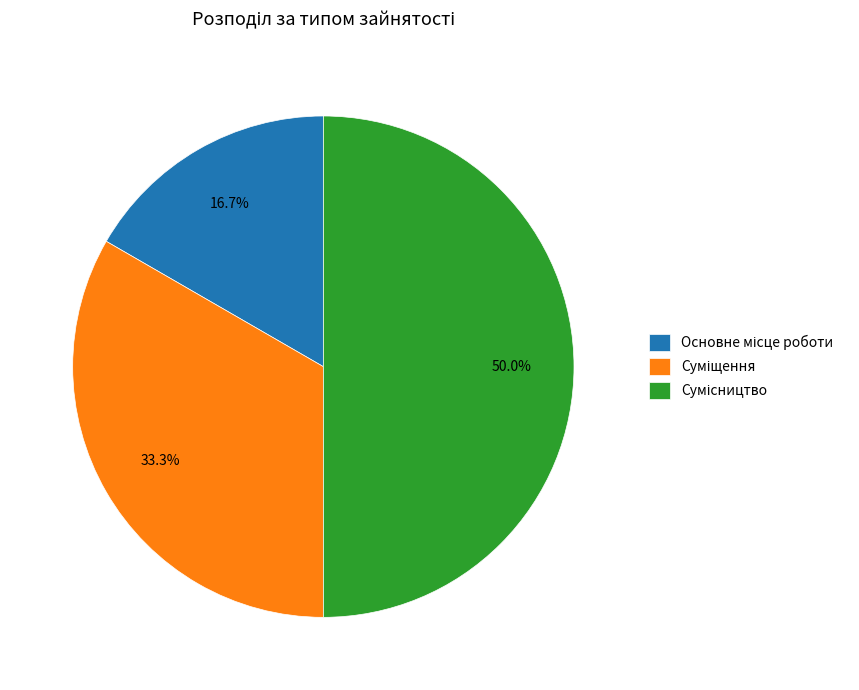

How many segments does this pie chart have?

3